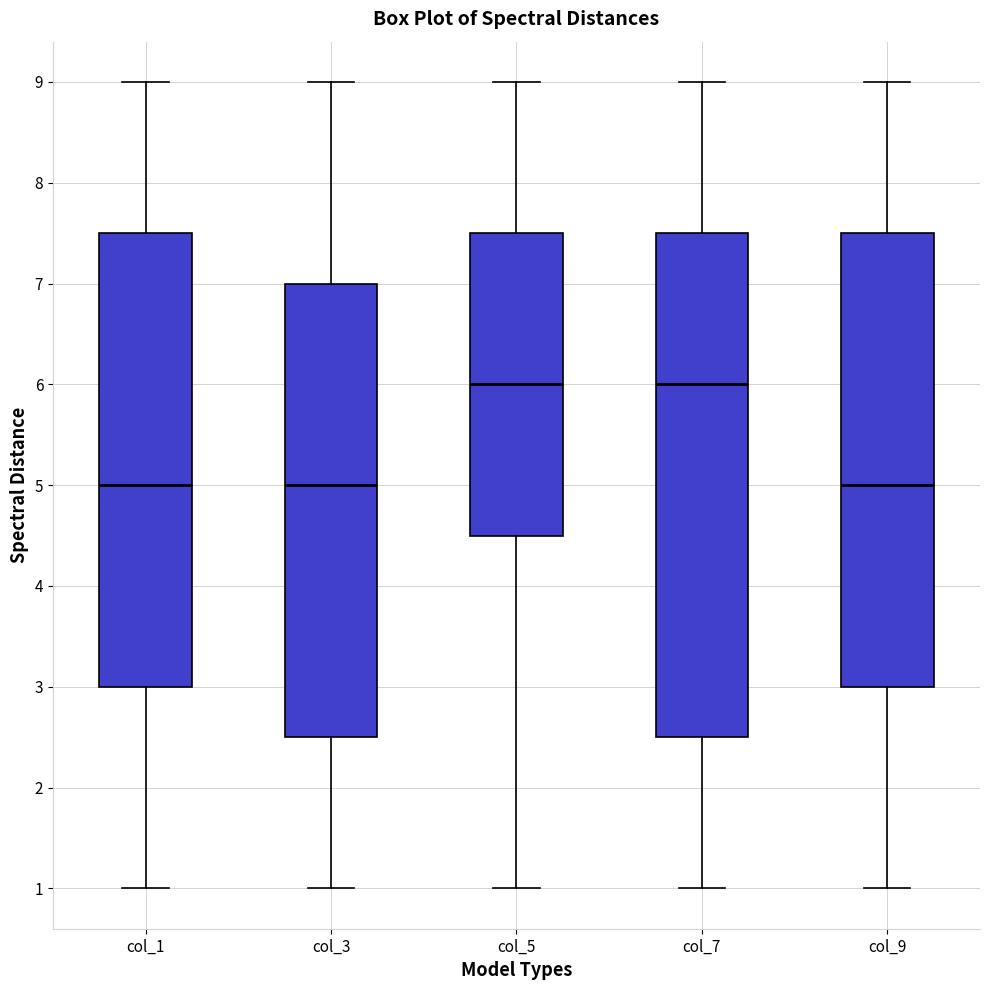

Reading left to right, transcribe this box plot: for each box, give where its median line is, the range the box spans, and where its two whiskers end, as read against the y-axis. The values are not printed on the chart, so give them approximately, as read against the axis.

col_1: median 5.0, box 3.0 to 7.5, whiskers 1.0 to 9.0
col_3: median 5.0, box 2.5 to 7.0, whiskers 1.0 to 9.0
col_5: median 6.0, box 4.5 to 7.5, whiskers 1.0 to 9.0
col_7: median 6.0, box 2.5 to 7.5, whiskers 1.0 to 9.0
col_9: median 5.0, box 3.0 to 7.5, whiskers 1.0 to 9.0